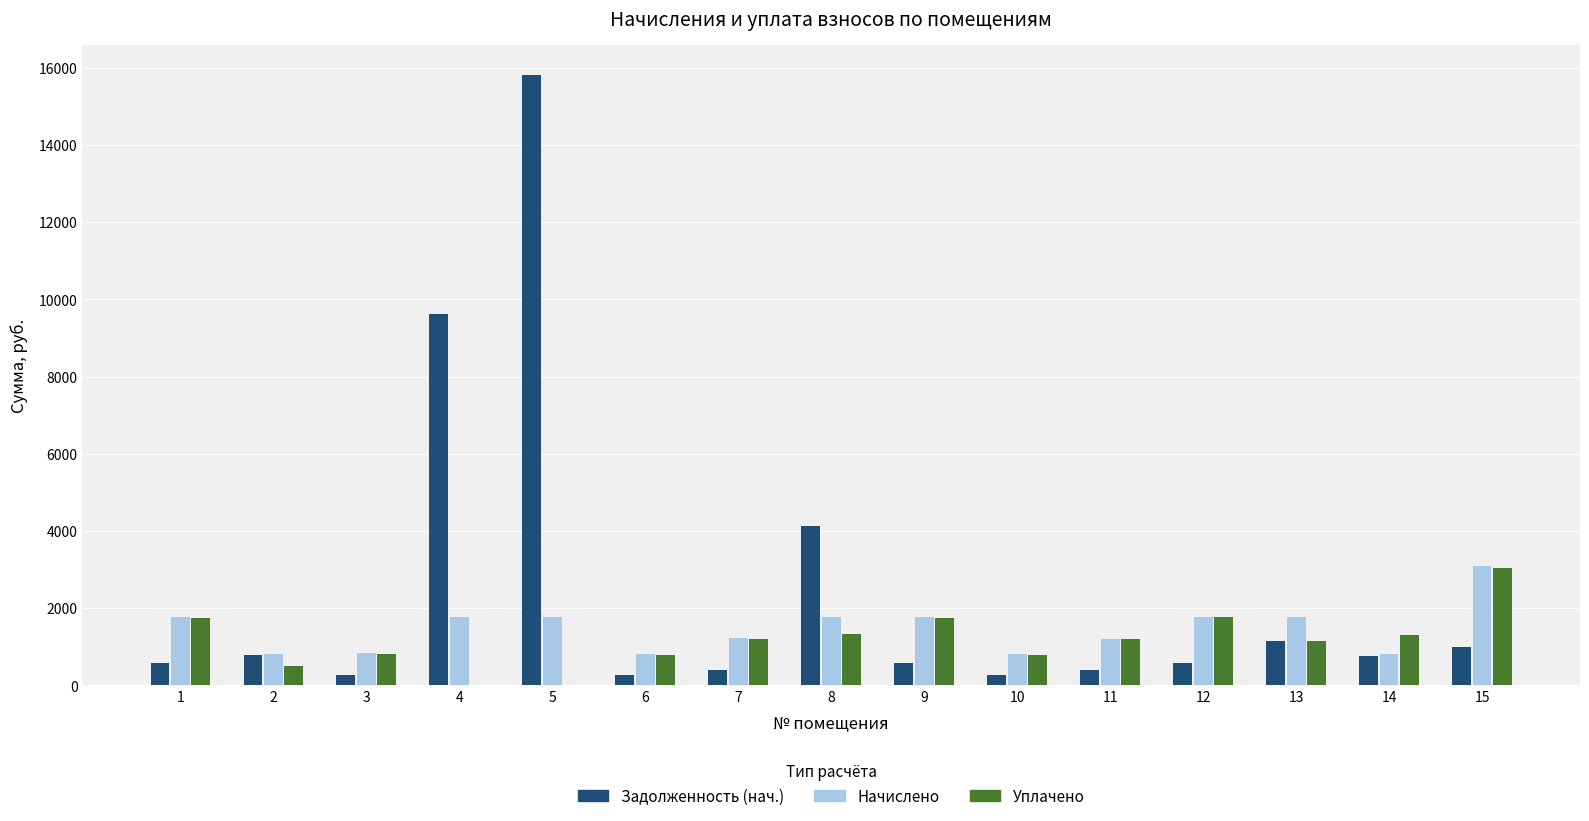

What is the total value across all series at 5?

17588.5